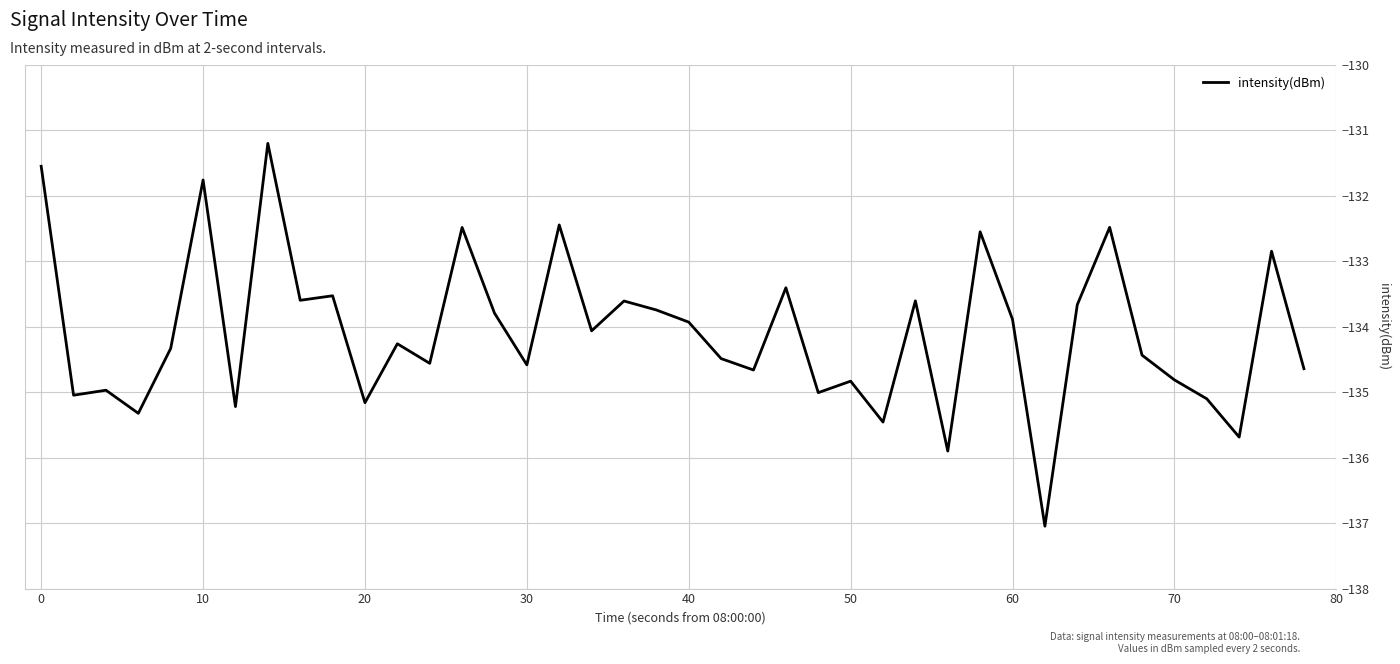

True or false: there are more than 1 points higher than both neighbors.

True